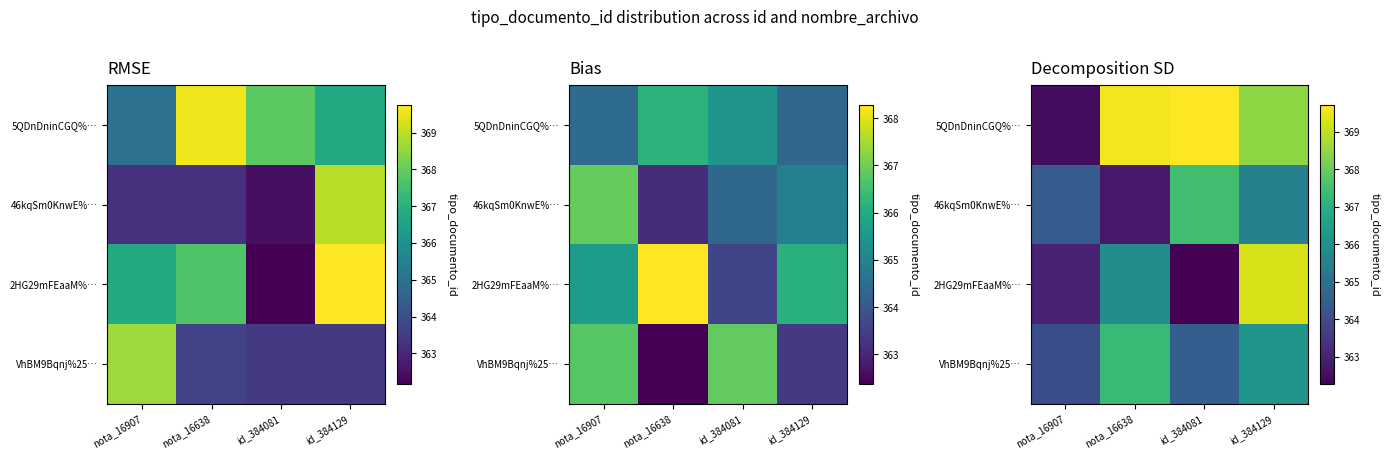

What is the average value of the 5QDnDninCGQ%… series?

367.6